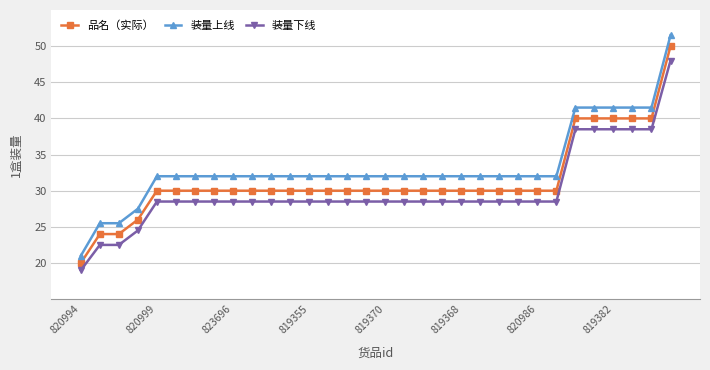

At how many categories does at least one series exceed 22?

31